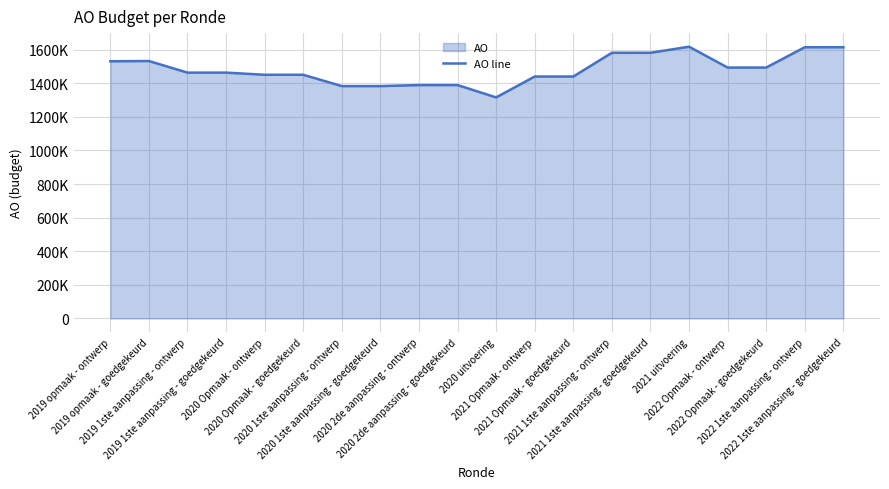

How many lines are shown in the chart?

1